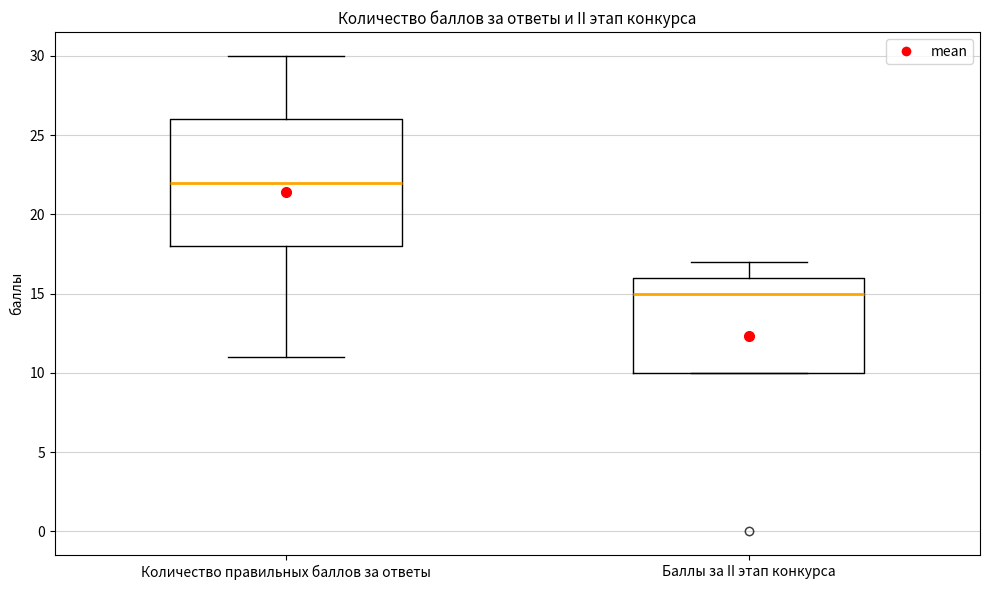

Reading left to right, transcribe this box plot: for each box, give where its median line is, the range the box spans, and where its two whiskers end, as read against the y-axis. The values are not printed on the chart, so give them approximately, as read against the axis.

Количество правильных баллов за ответы: median 22, box 18 to 26, whiskers 11 to 30
Баллы за II этап конкурса: median 15, box 10 to 16, whiskers 10 to 17